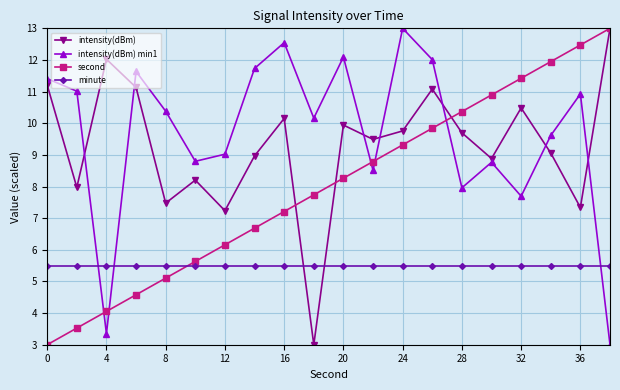

What is the value of the intensity(dBm) min1 point at the 17th from the left?

7.7